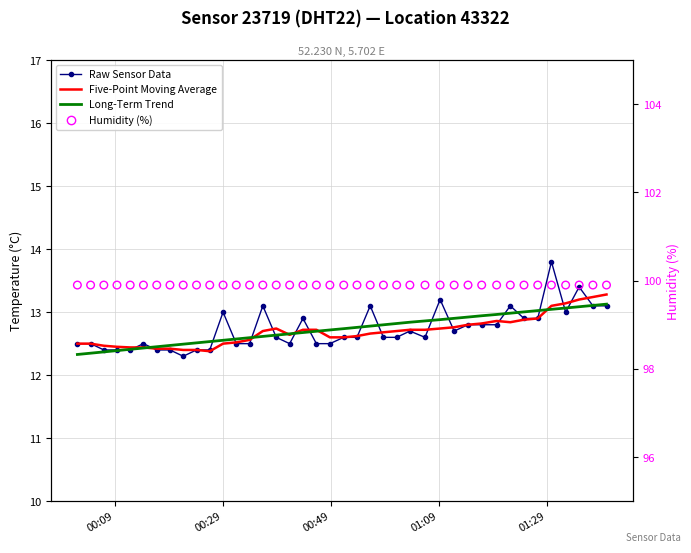

Which series contains the highest Y value?

Humidity (%)